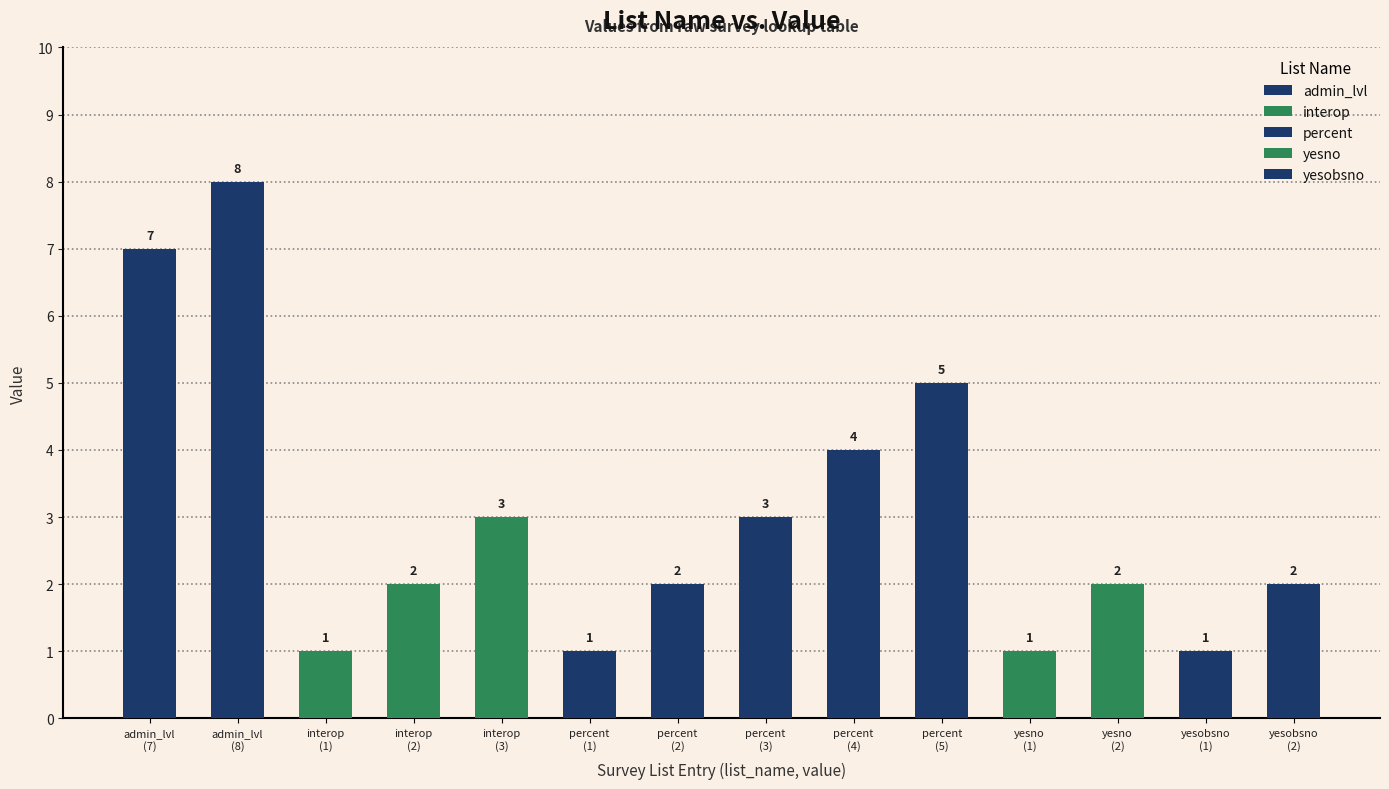

Is it true that the value at percent
(4) is 4?

True